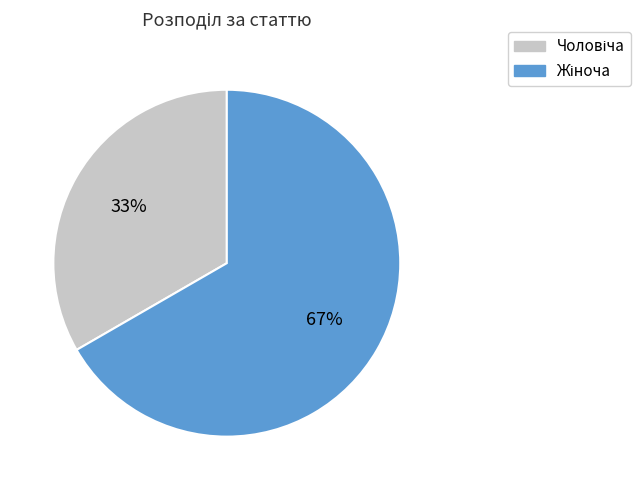

Does any single category account for the majority?

Yes